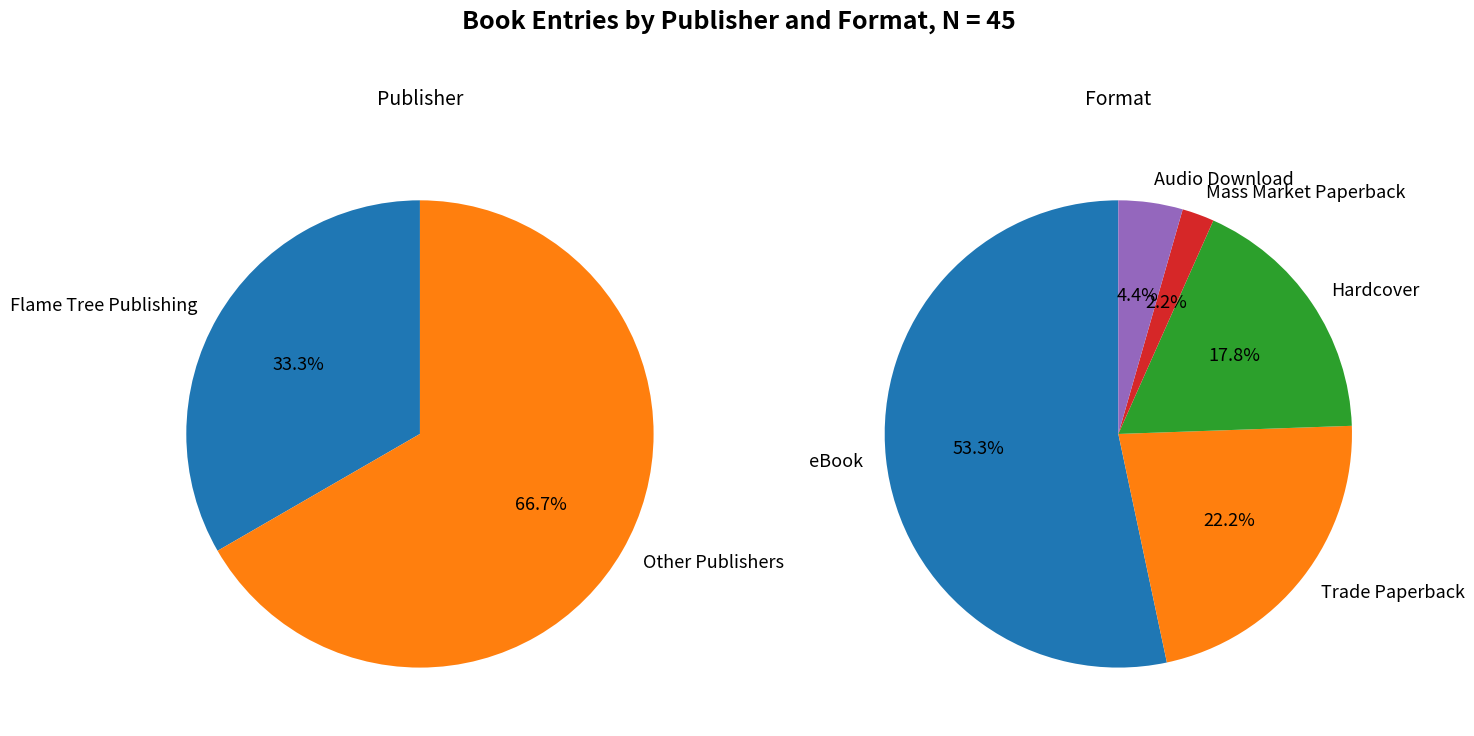

Which slice is the smallest?

Mass Market Paperback